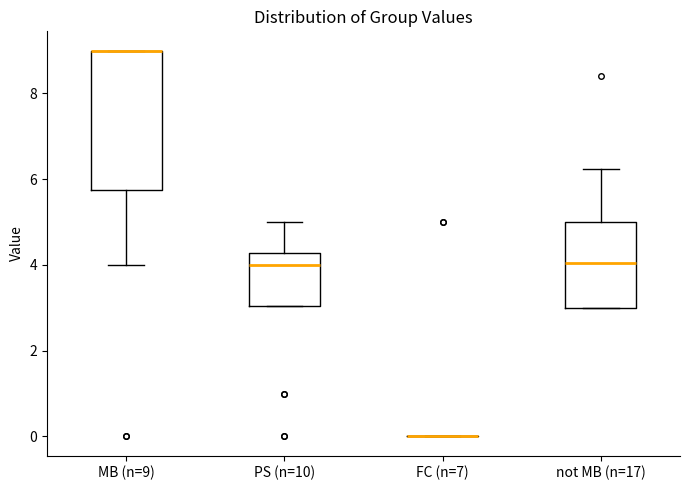

Which box is the tallest, from its lower edge to its upper edge?

MB (n=9)